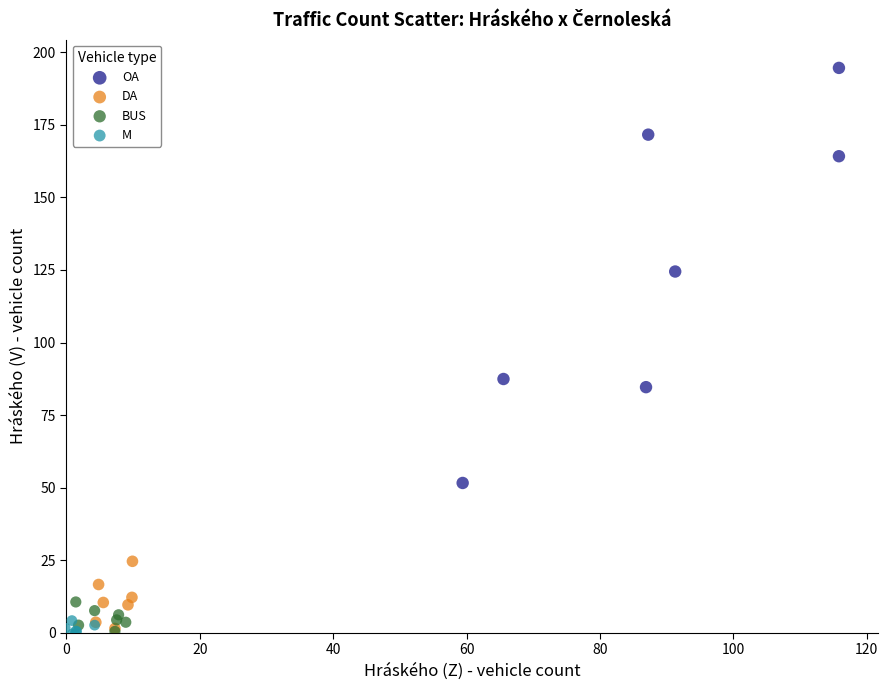

Which series has the largest Y range (max minus min)?

OA